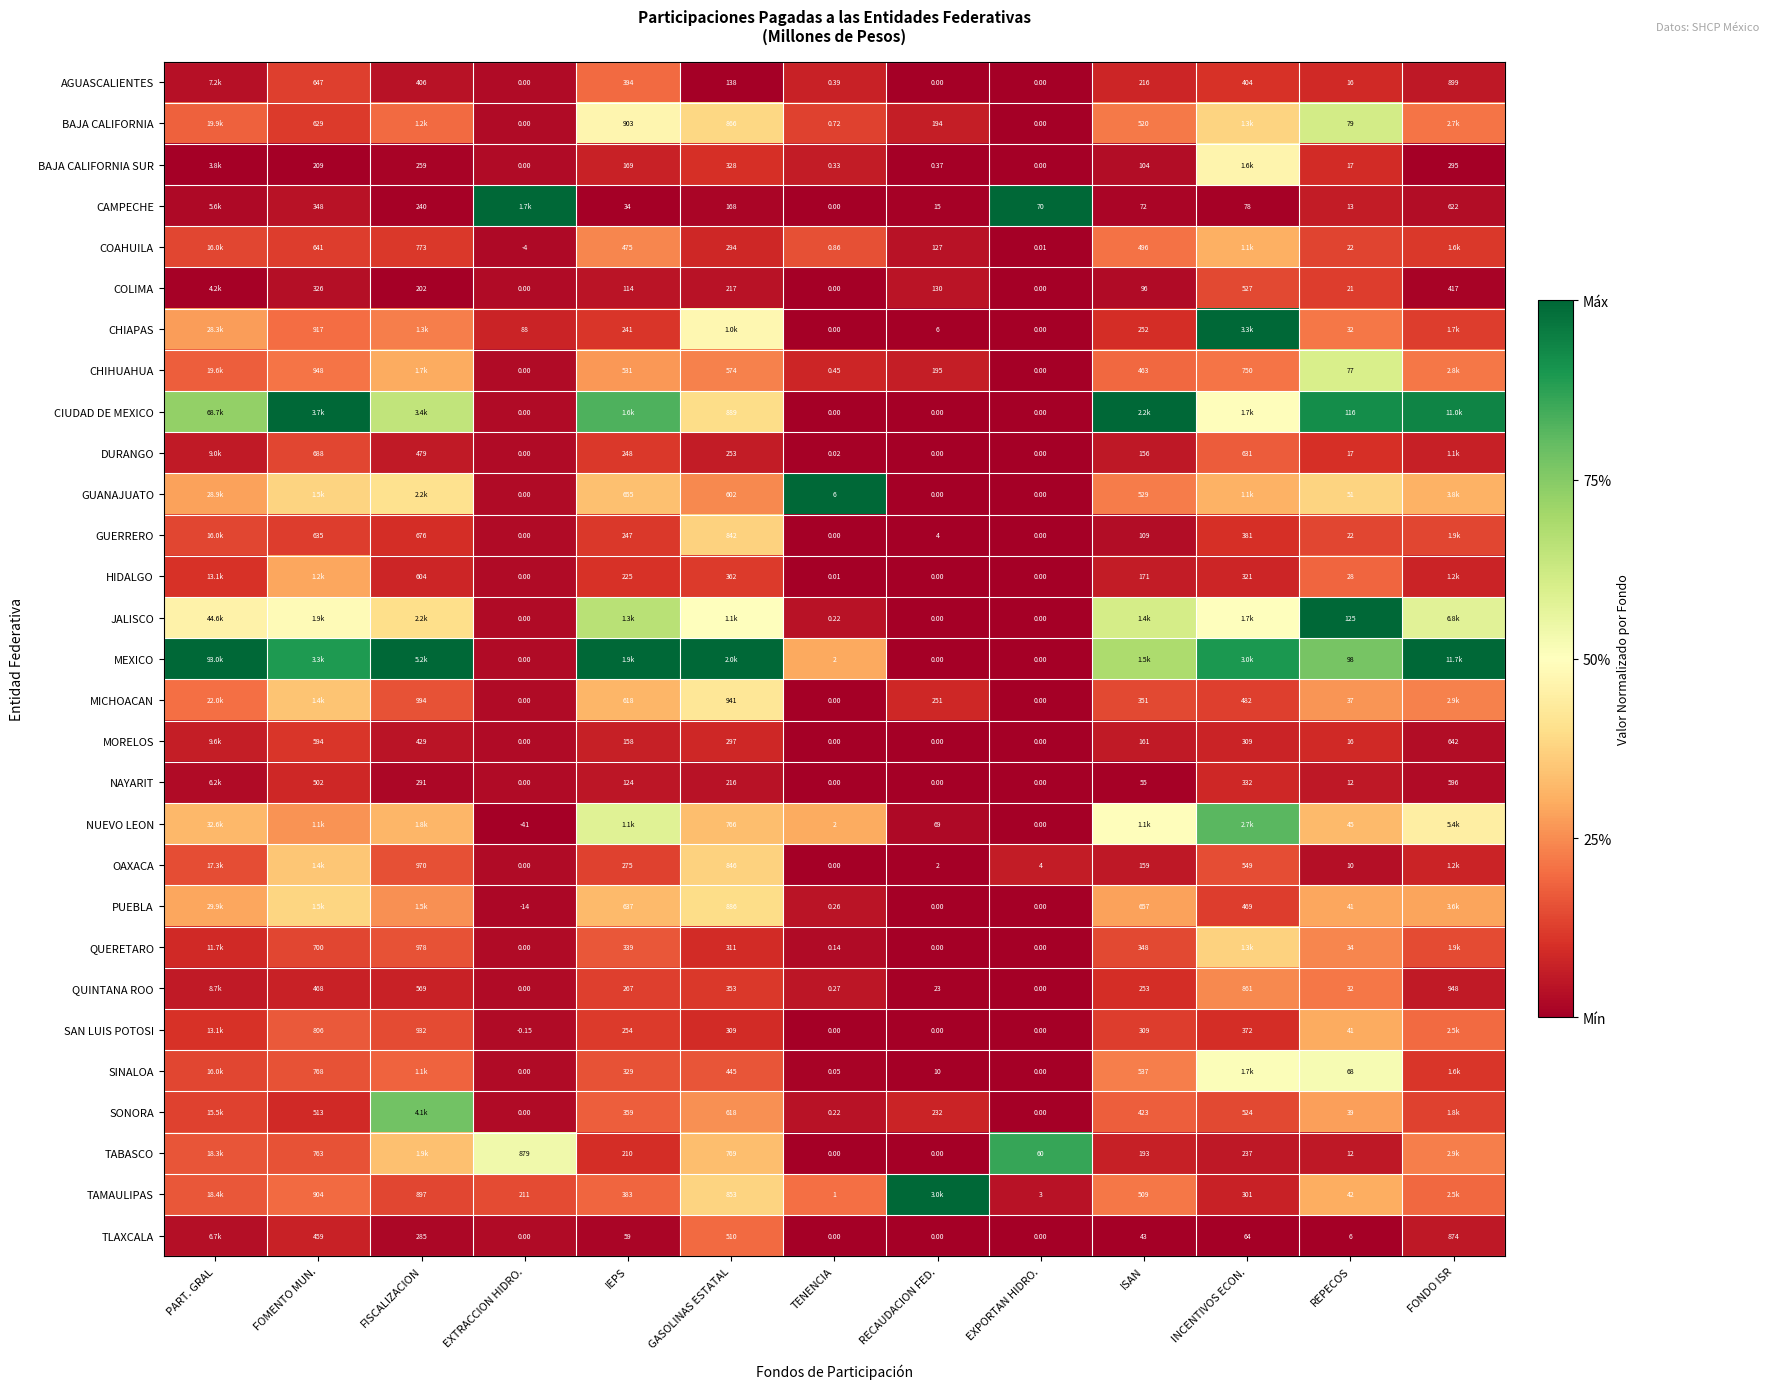

How many distinct data groups are displayed?

29